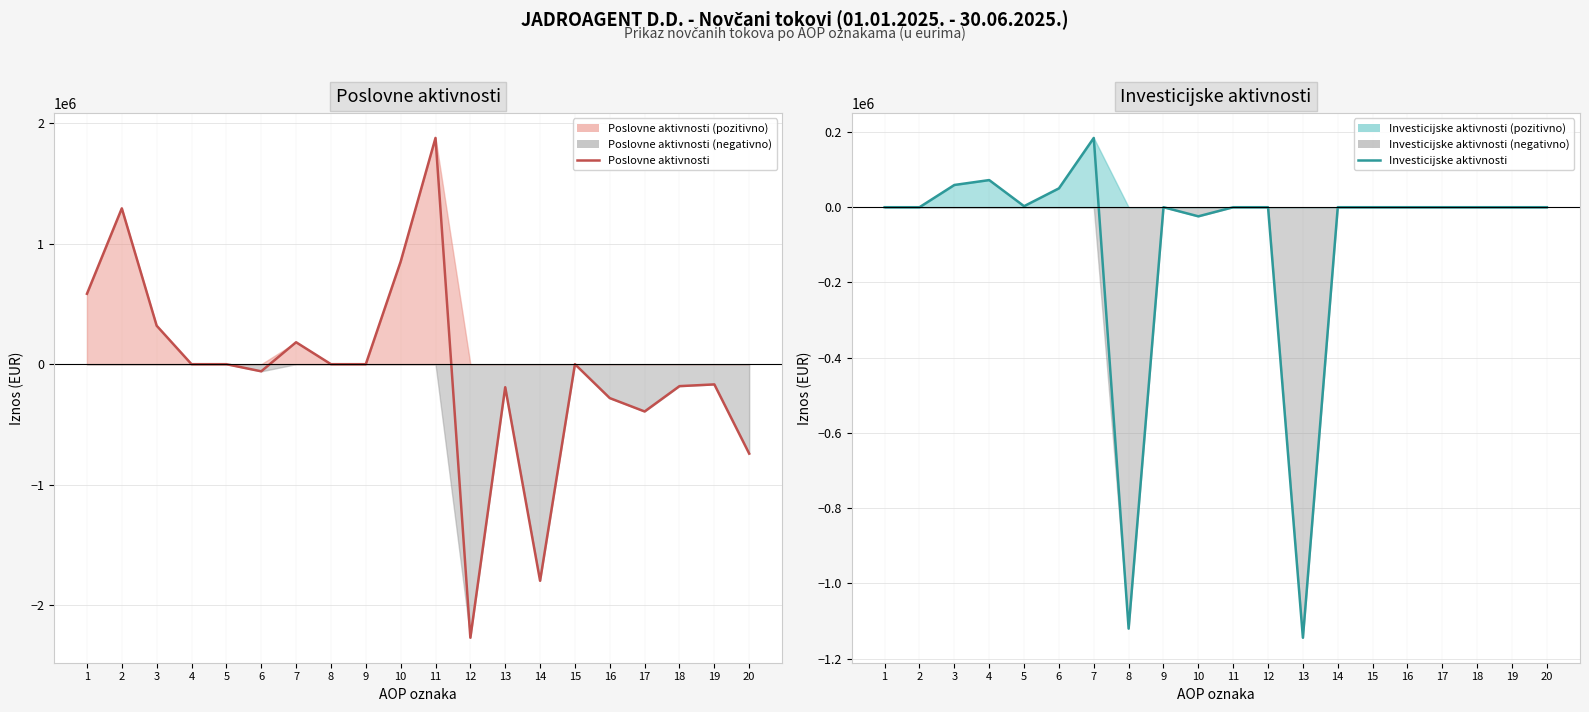

Is it true that Poslovne aktivnosti equals 0 at 9?

True